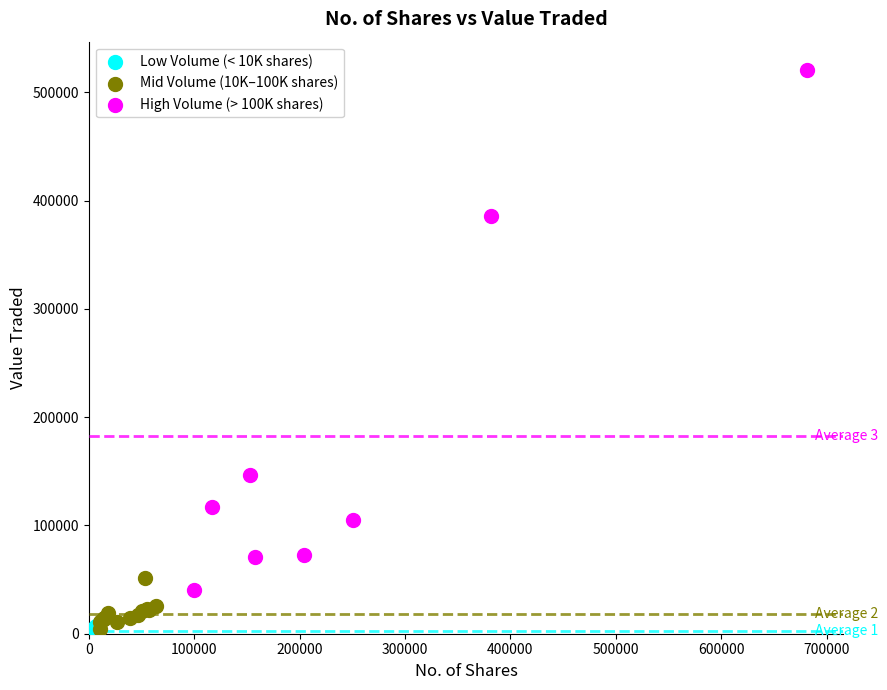

Which series reaches the maximum Y coordinate?

High Volume (> 100K shares)